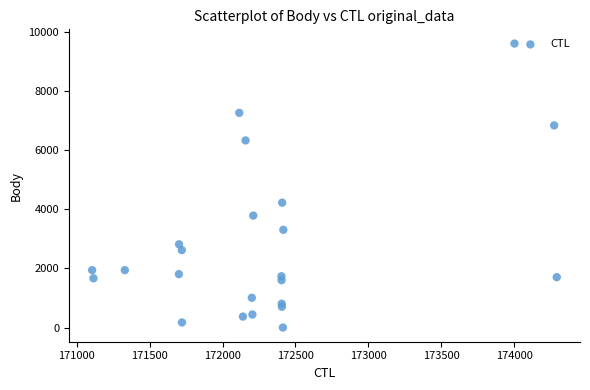

What Y value in the scatter plot is closest to 4800?

4221